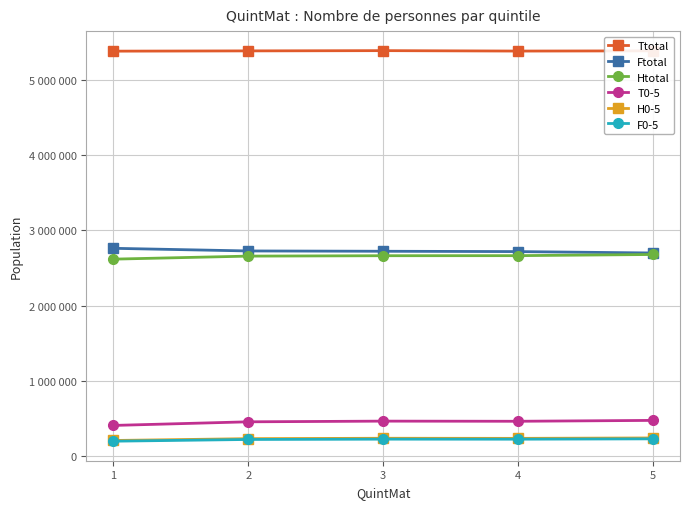

Where does the F0-5 series first go above 227495?

3